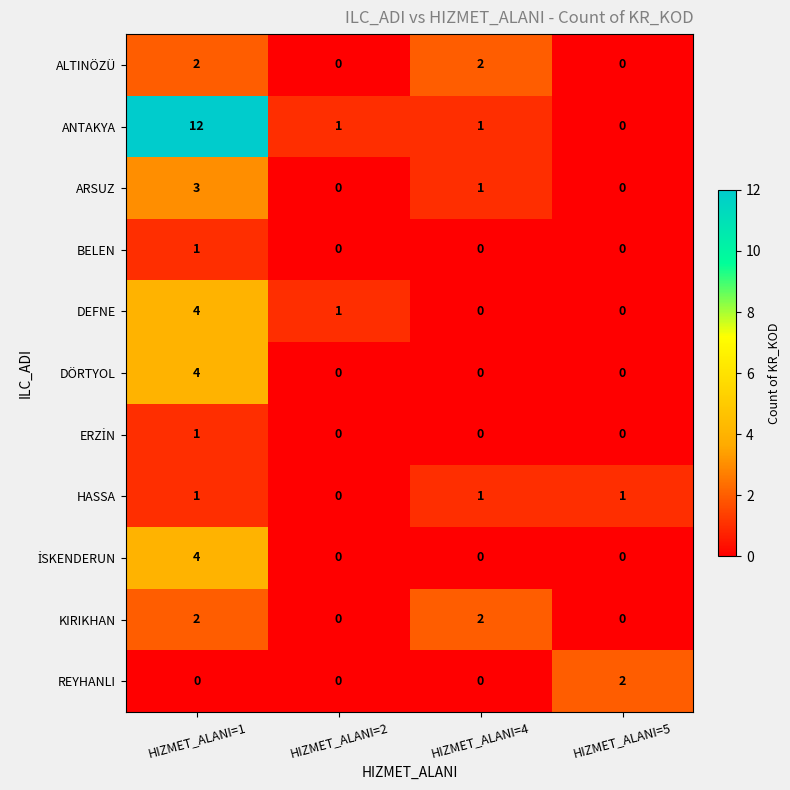

At how many categories does at least one series exceed 7?

1